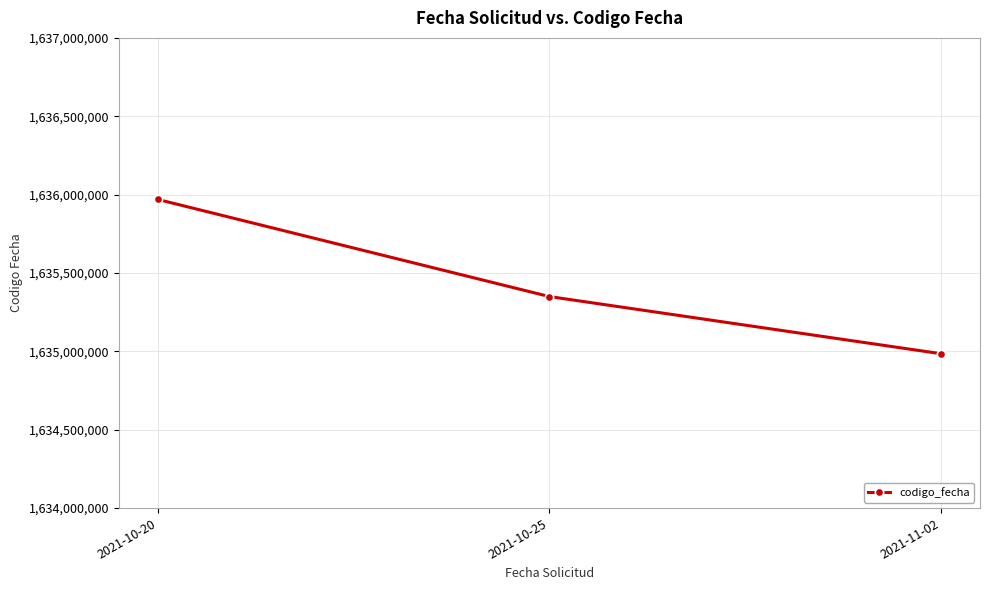

Is it true that the value at 2021-10-25 is 813679472?

False